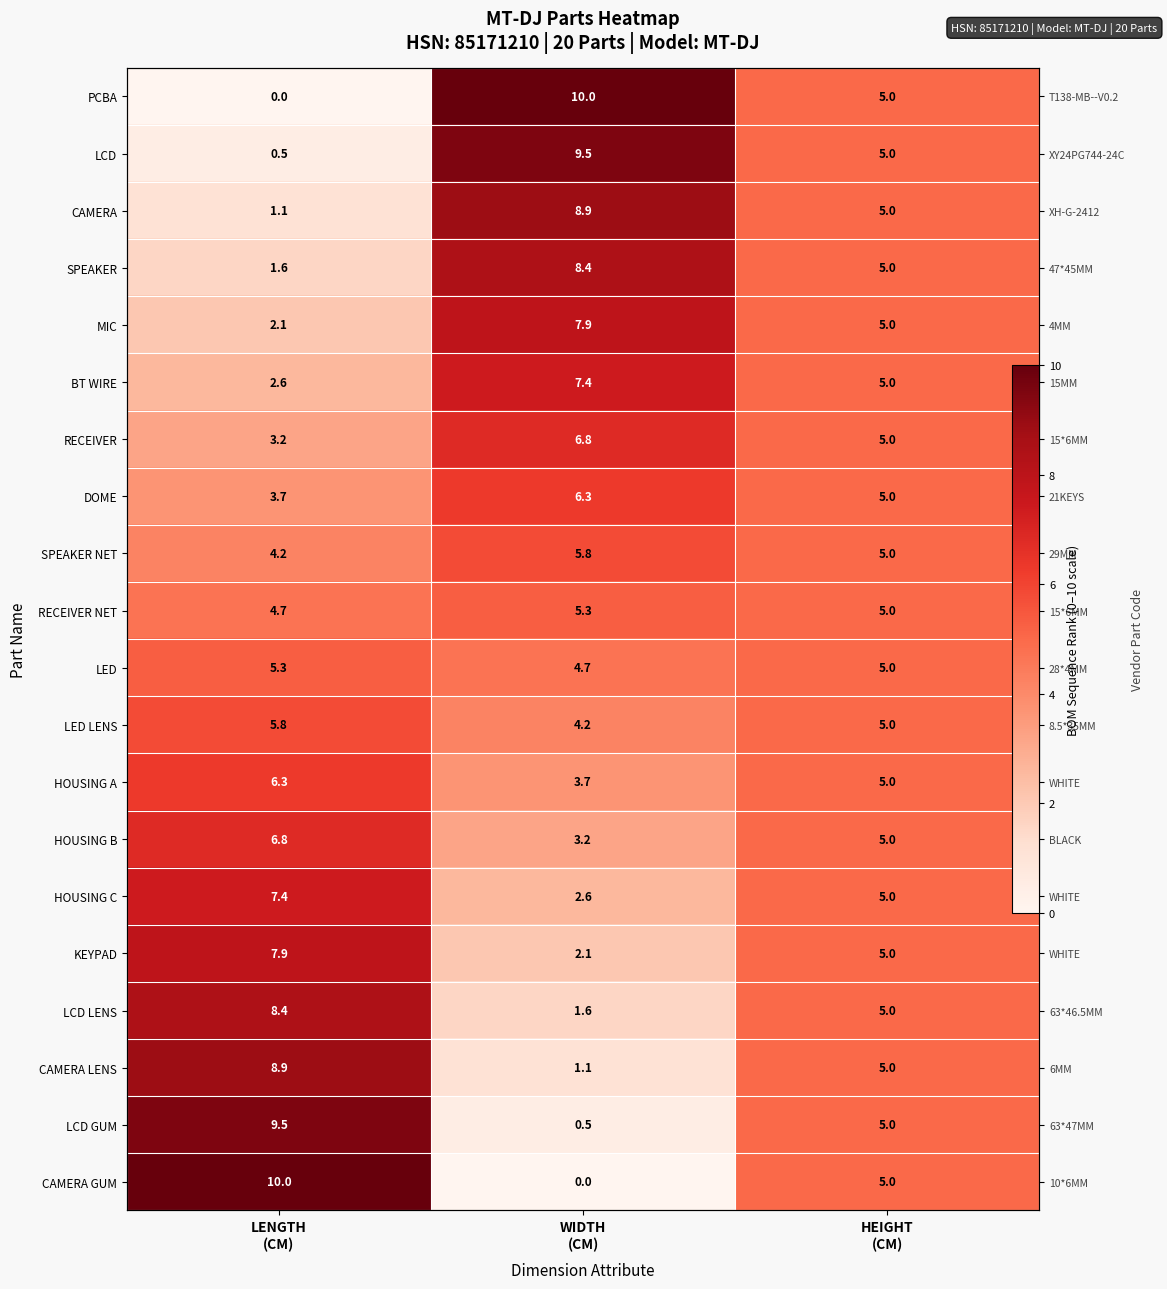

What is the greatest value displayed?

10.0